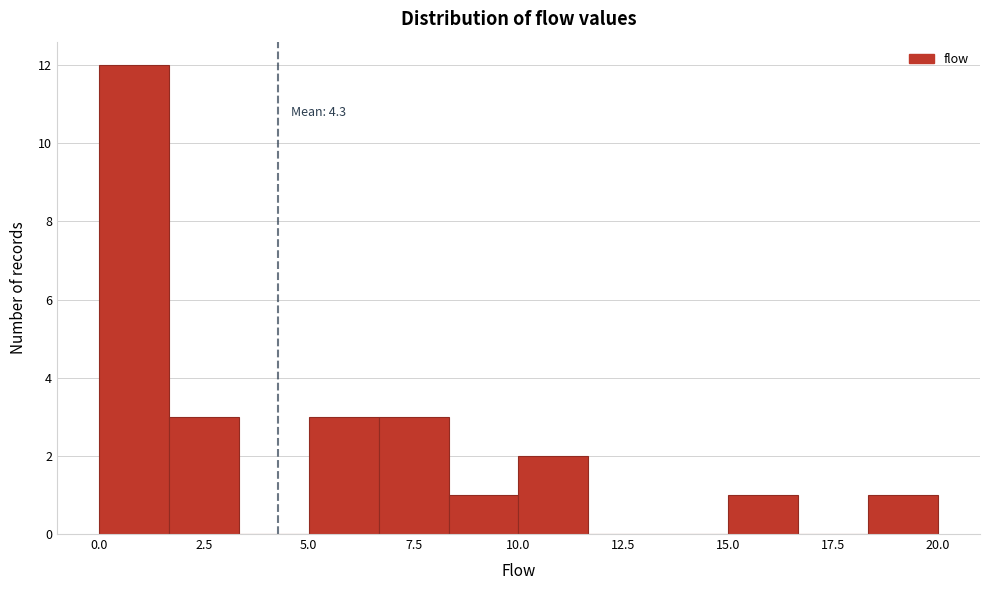

Around what value on the x-axis is the tallest bar? Give the approximate position of its centre, as read against the axis.

1.0